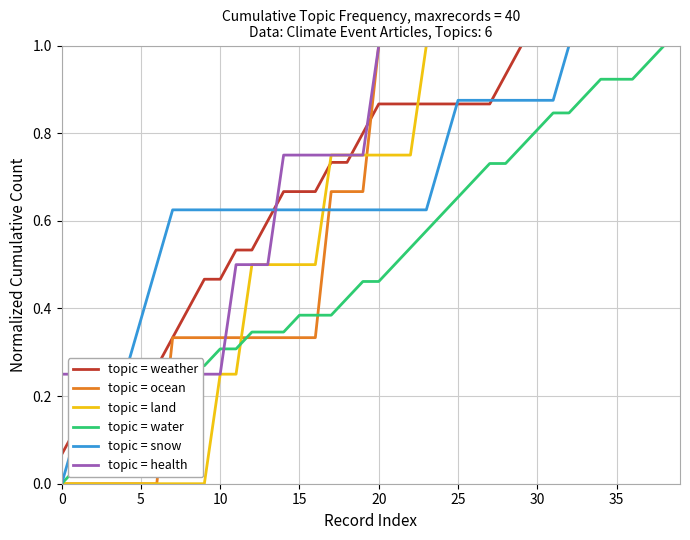

At which category does the chart reach its peak across all series?

29